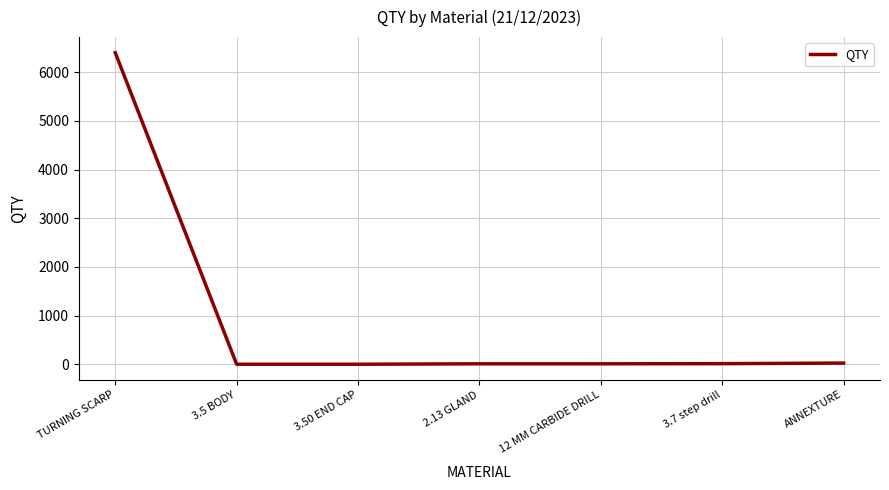

Approximately how many times larger is the value at 2.13 GLAND compared to 3.5 BODY?

10.0